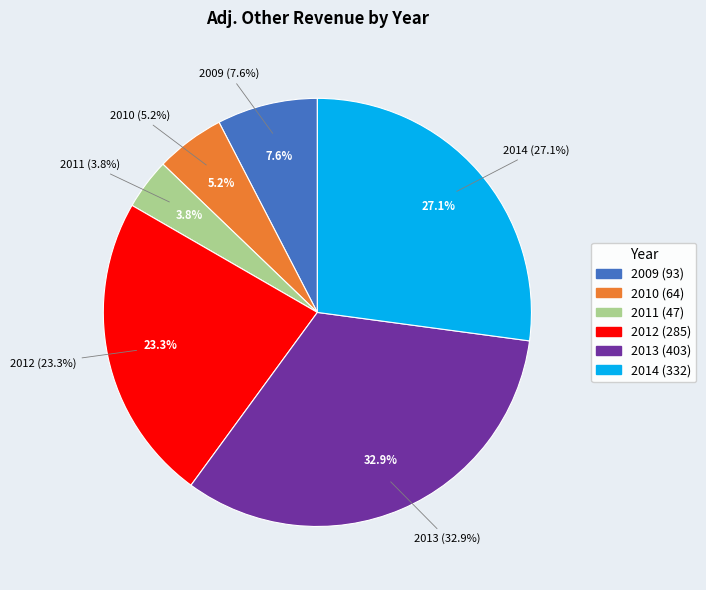

Is 2010 the majority of the pie?

No